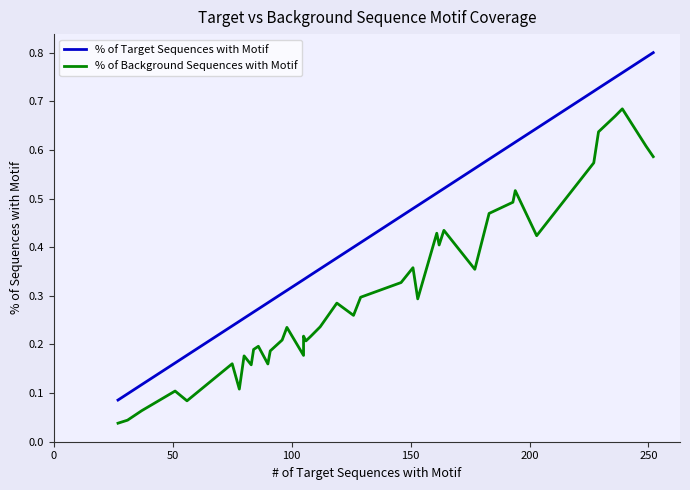

What is the value of the % of Target Sequences with Motif point at the 19th from the left?

0.3